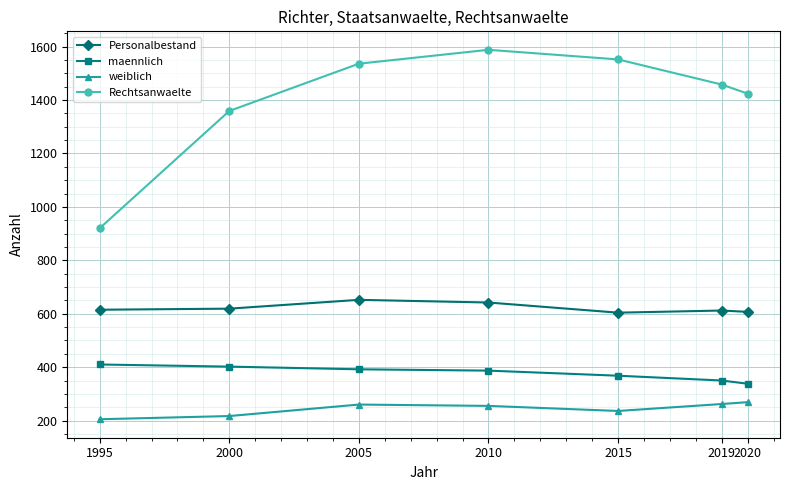

True or false: Personalbestand and Rechtsanwaelte intersect in this chart.

False